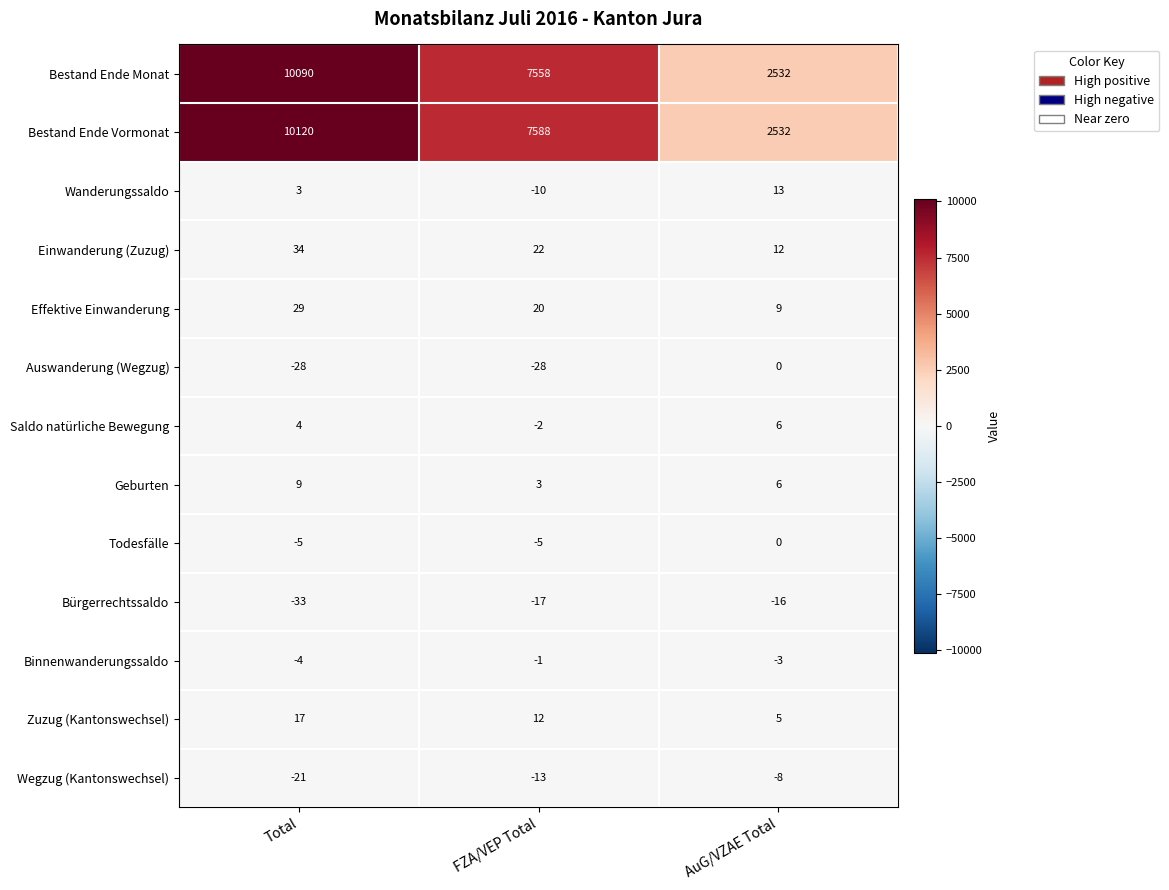

At FZA/VEP Total, list the series in order from smallest to largest.

Auswanderung (Wegzug), Bürgerrechtssaldo, Wegzug (Kantonswechsel), Wanderungssaldo, Todesfälle, Saldo natürliche Bewegung, Binnenwanderungssaldo, Geburten, Zuzug (Kantonswechsel), Effektive Einwanderung, Einwanderung (Zuzug), Bestand Ende Monat, Bestand Ende Vormonat